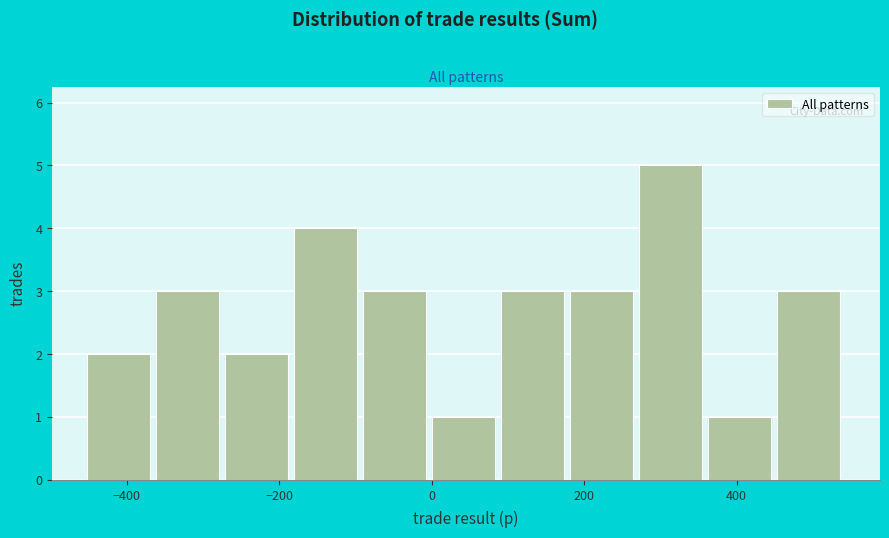

Over which range of the x-axis is the bar tallest?

280 to 360